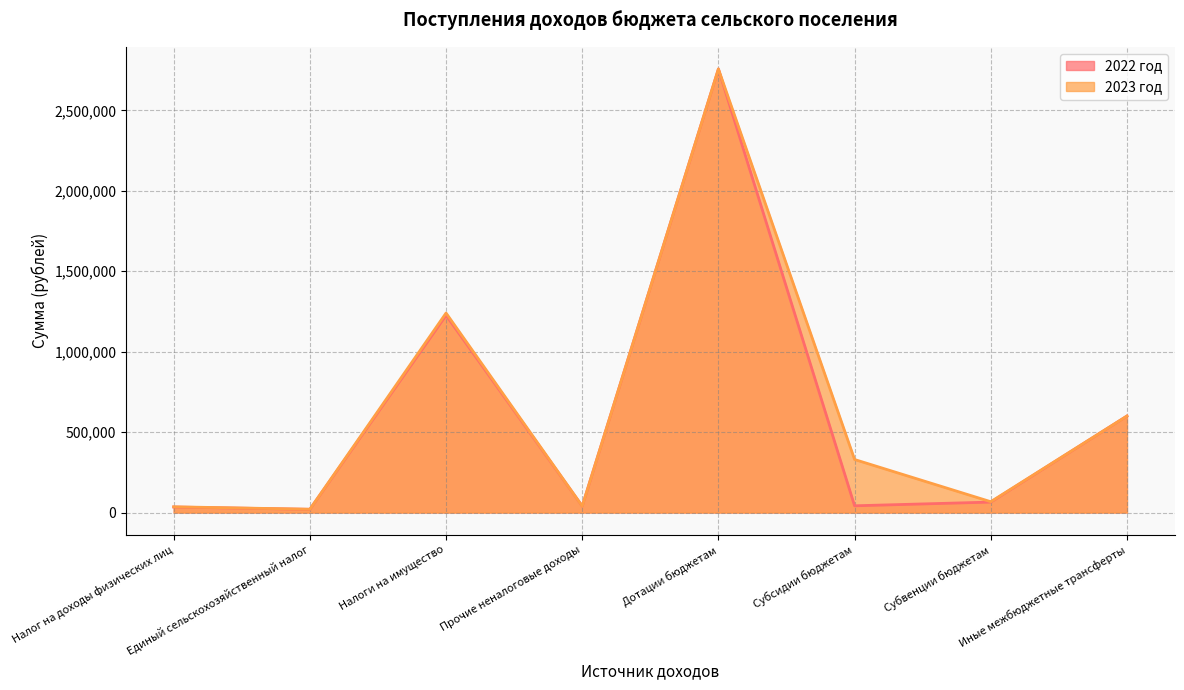

How many categories are shown in the chart?

8